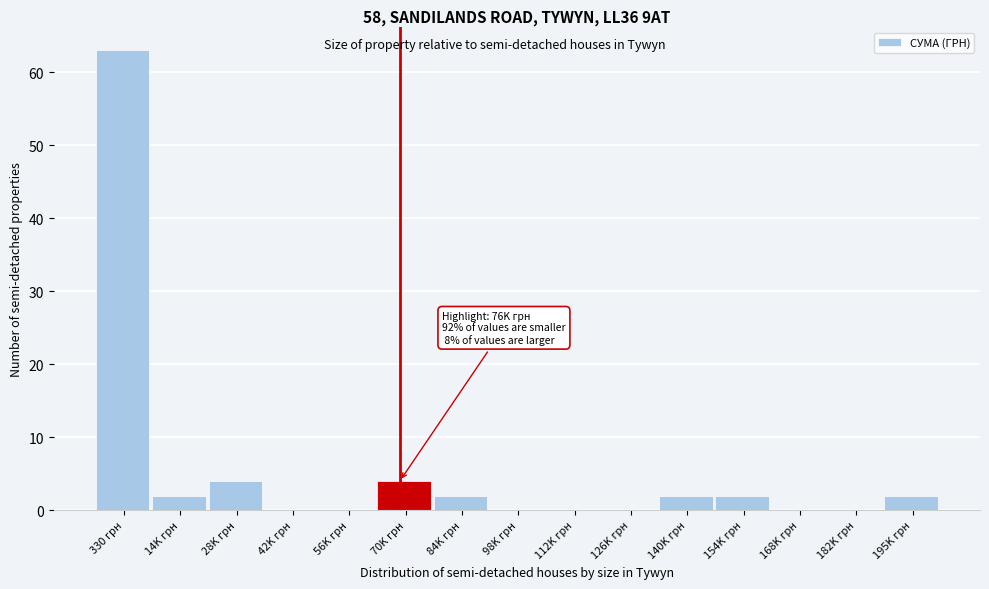

Reading right to left, extract all data points from this chart.

195K грн=2	182K грн=0	168K грн=0	154K грн=2	140K грн=2	126K грн=0	112K грн=0	98K грн=0	84K грн=2	70K грн=4	56K грн=0	42K грн=0	28K грн=4	14K грн=2	330 грн=63